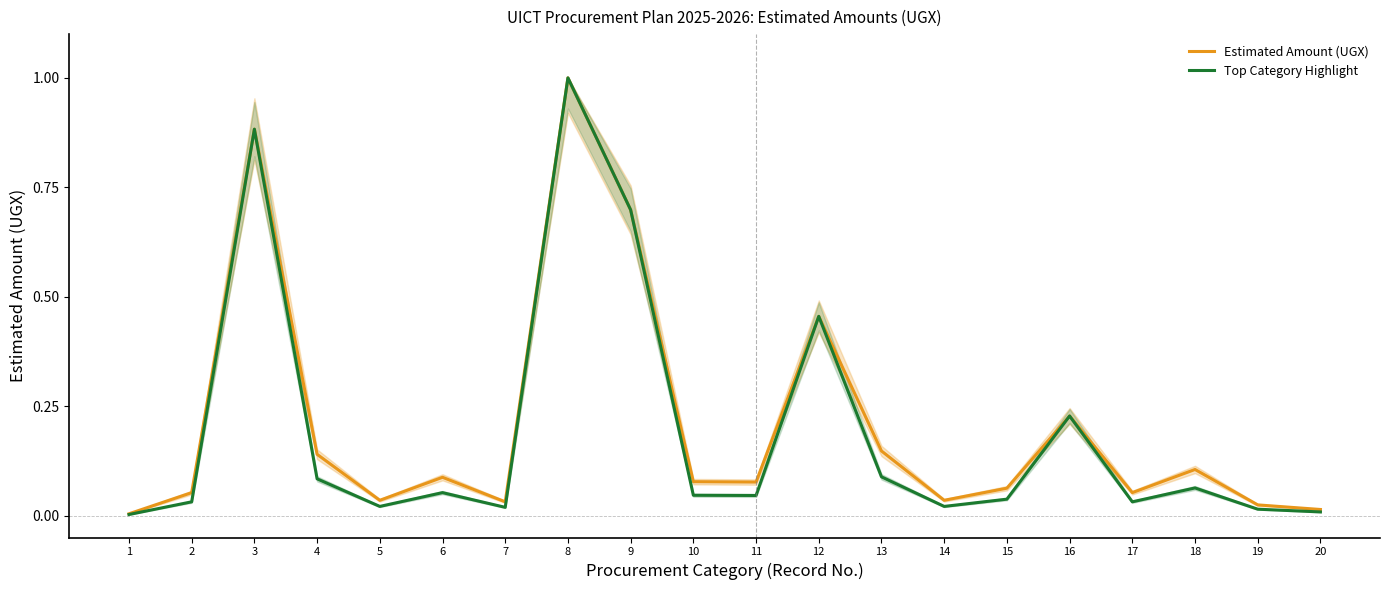

Where is the first local maximum for Top Category Highlight?

3